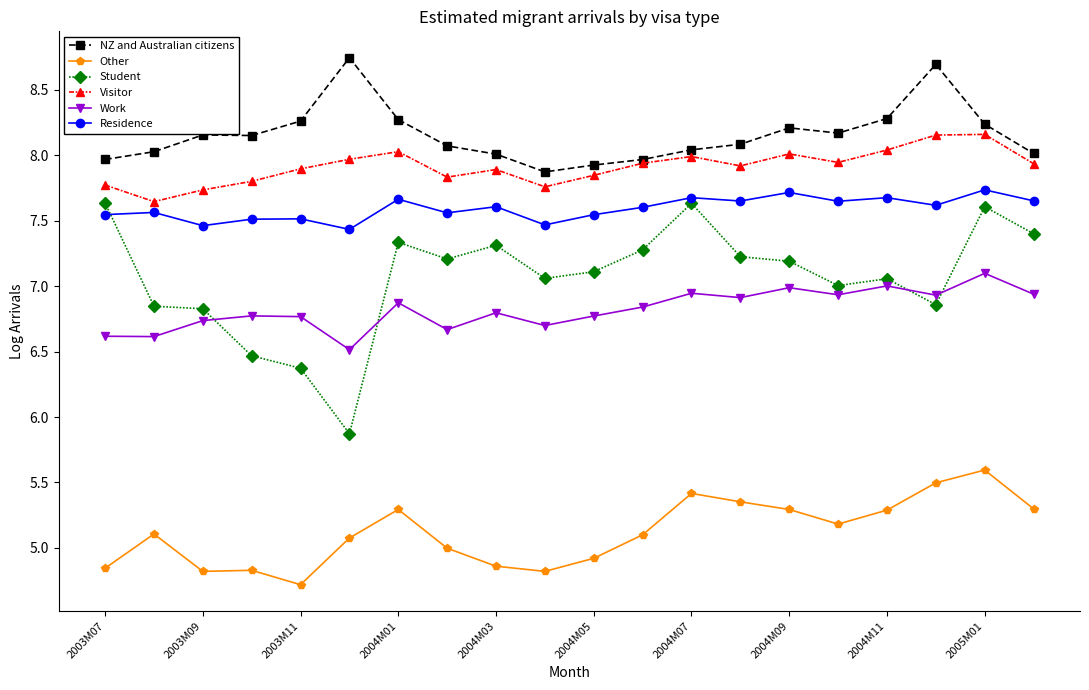

How many series are shown in this chart?

6